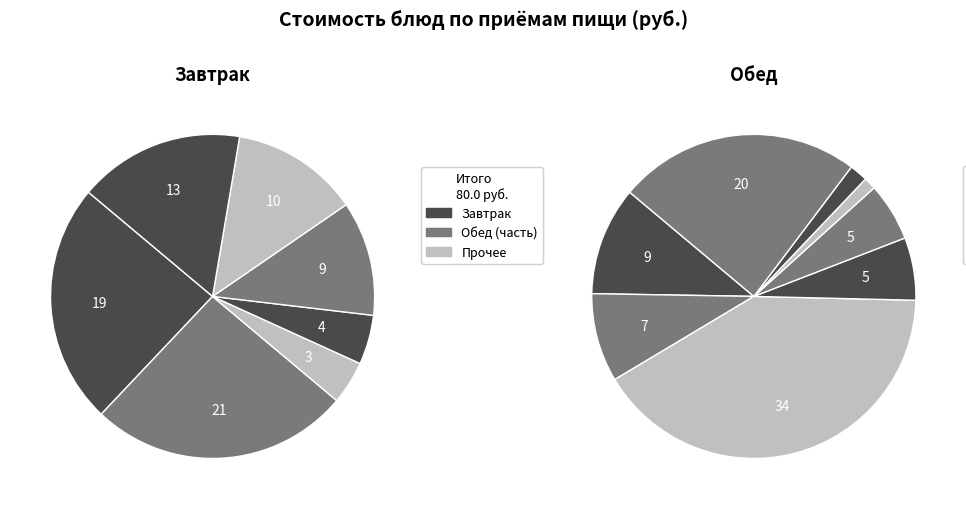

How many segments does this pie chart have?

15